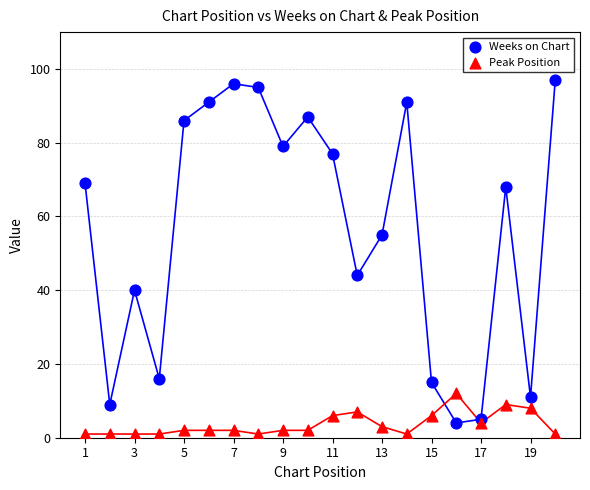

What are all the series names shown in the legend?

Weeks on Chart, Peak Position